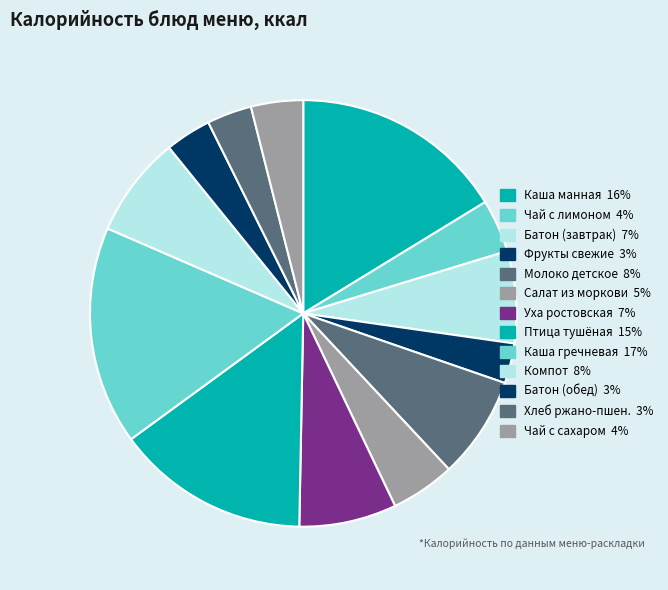

Does any single category account for the majority?

No